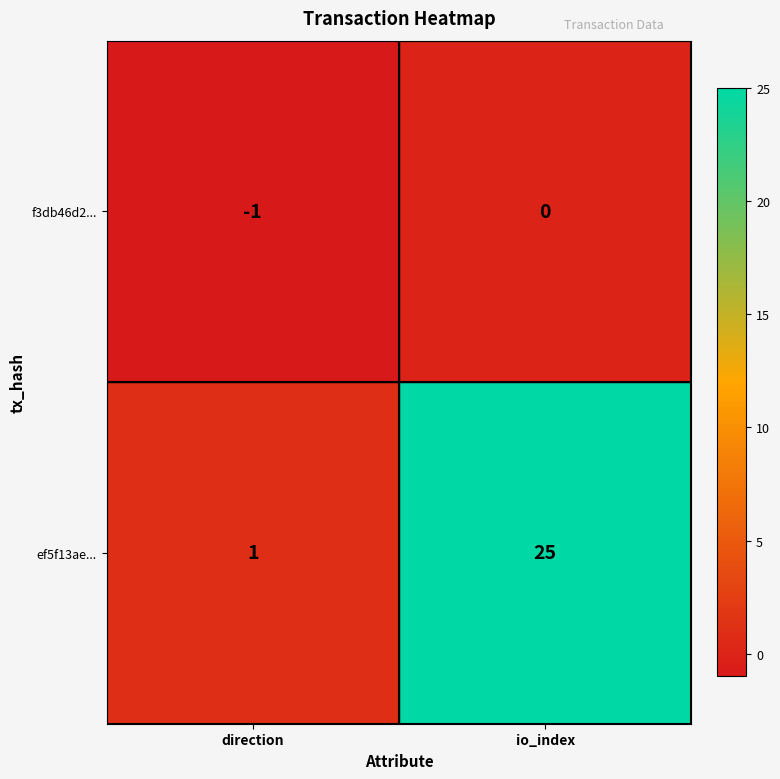

Which series has the widest spread of values?

ef5f13ae...